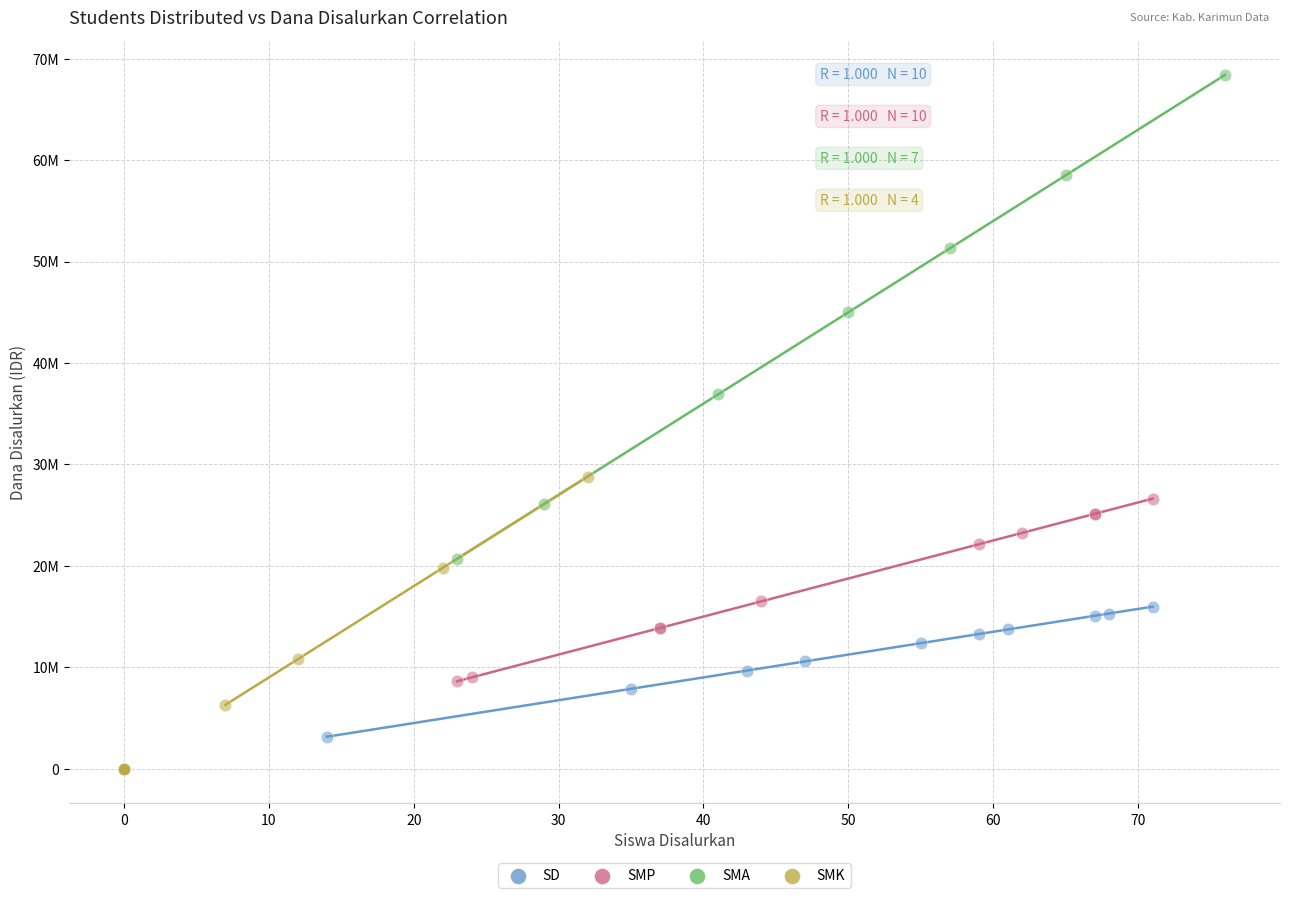

Which series has the widest spread of Y values?

SMA